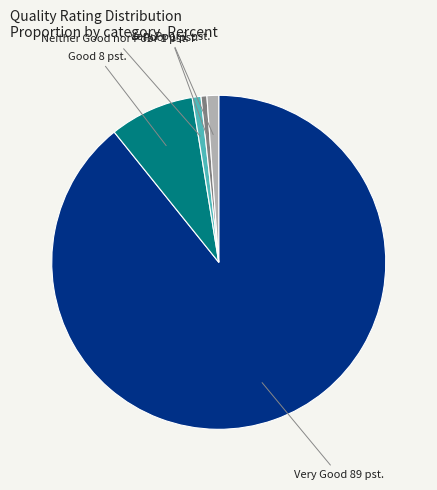

Is there any slice that represents more than half of the pie?

Yes